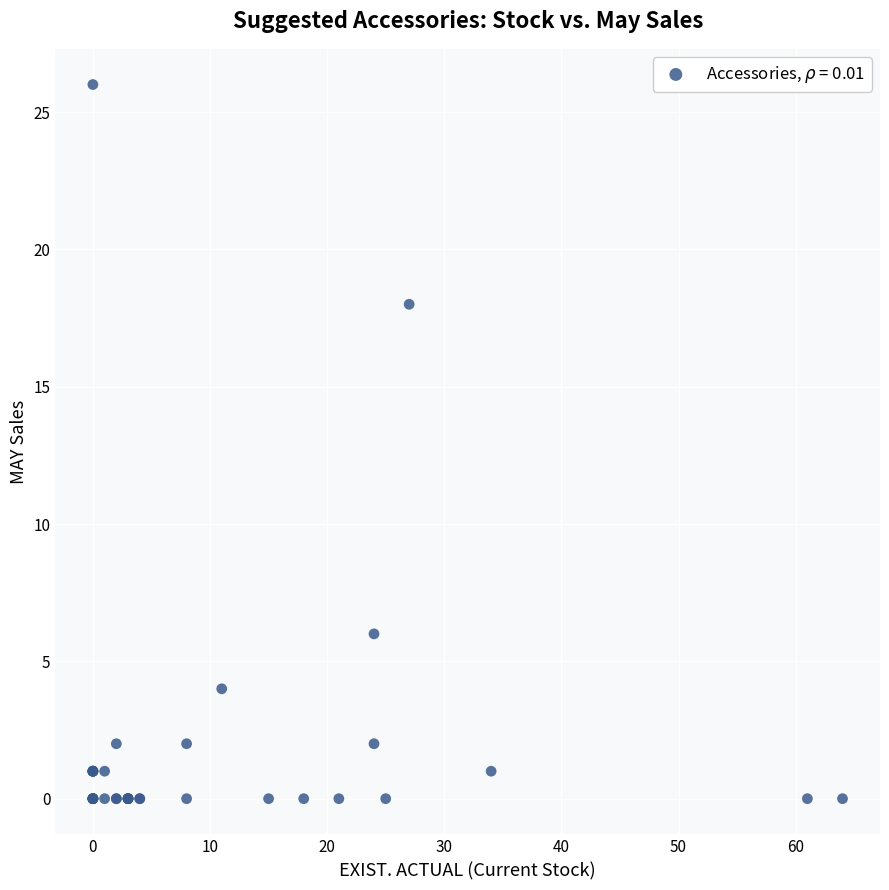

What Y value in the scatter plot is closest to 13?

18